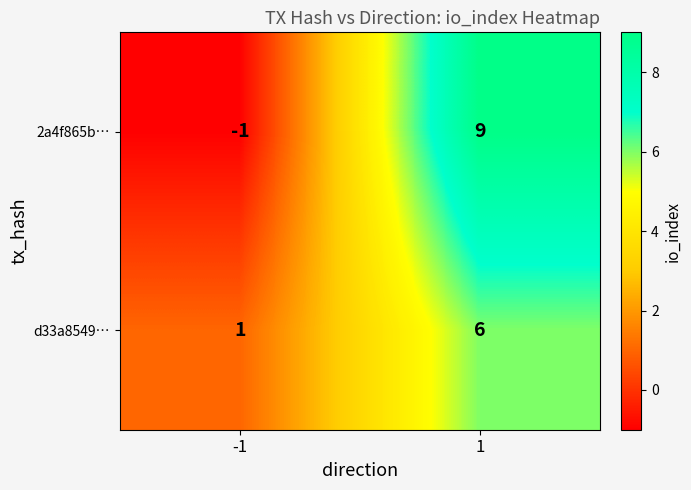

Reading left to right, list all the values displayed in this chart.

2a4f865b⋯: -1=-1	1=9
d33a8549⋯: -1=1	1=6